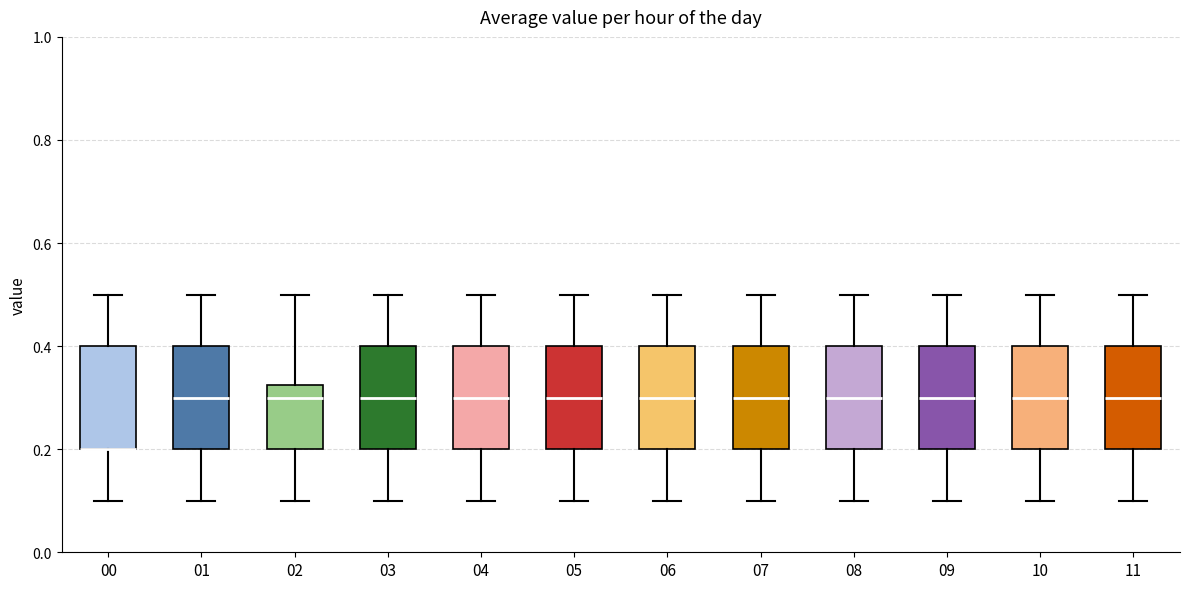

Reading left to right, transcribe this box plot: for each box, give where its median line is, the range the box spans, and where its two whiskers end, as read against the y-axis. The values are not printed on the chart, so give them approximately, as read against the axis.

00: median 0.20 (drawn on the box's lower edge), box 0.20 to 0.40, whiskers 0.10 to 0.50
01: median 0.30, box 0.20 to 0.40, whiskers 0.10 to 0.50
02: median 0.30, box 0.20 to 0.32, whiskers 0.10 to 0.50
03: median 0.30, box 0.20 to 0.40, whiskers 0.10 to 0.50
04: median 0.30, box 0.20 to 0.40, whiskers 0.10 to 0.50
05: median 0.30, box 0.20 to 0.40, whiskers 0.10 to 0.50
06: median 0.30, box 0.20 to 0.40, whiskers 0.10 to 0.50
07: median 0.30, box 0.20 to 0.40, whiskers 0.10 to 0.50
08: median 0.30, box 0.20 to 0.40, whiskers 0.10 to 0.50
09: median 0.30, box 0.20 to 0.40, whiskers 0.10 to 0.50
10: median 0.30, box 0.20 to 0.40, whiskers 0.10 to 0.50
11: median 0.30, box 0.20 to 0.40, whiskers 0.10 to 0.50